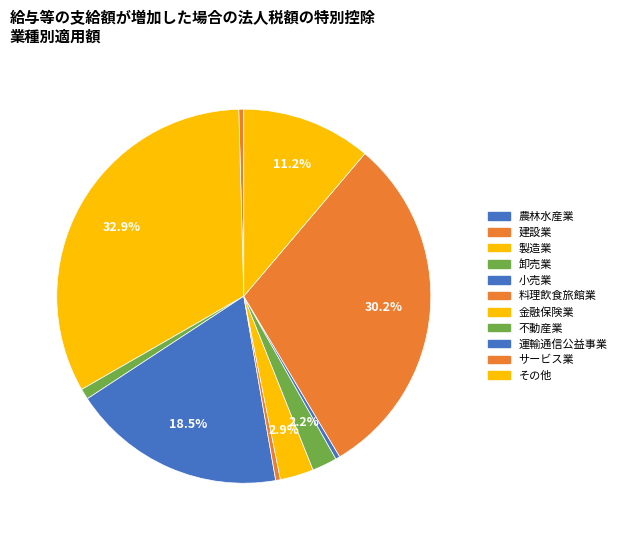

How much of the chart is everything except 卸売業?

99.1%